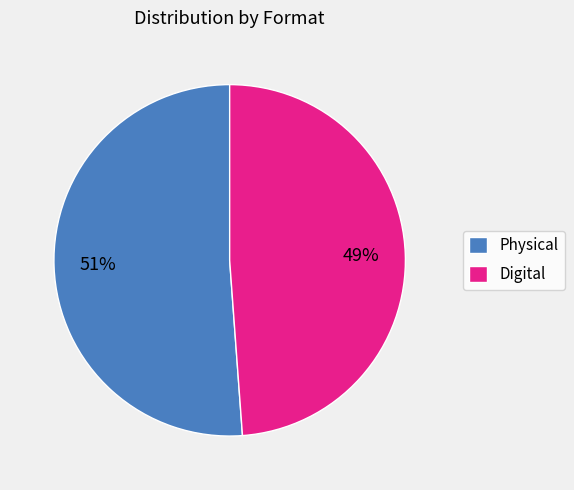

Which category has the smallest portion of the pie?

Digital